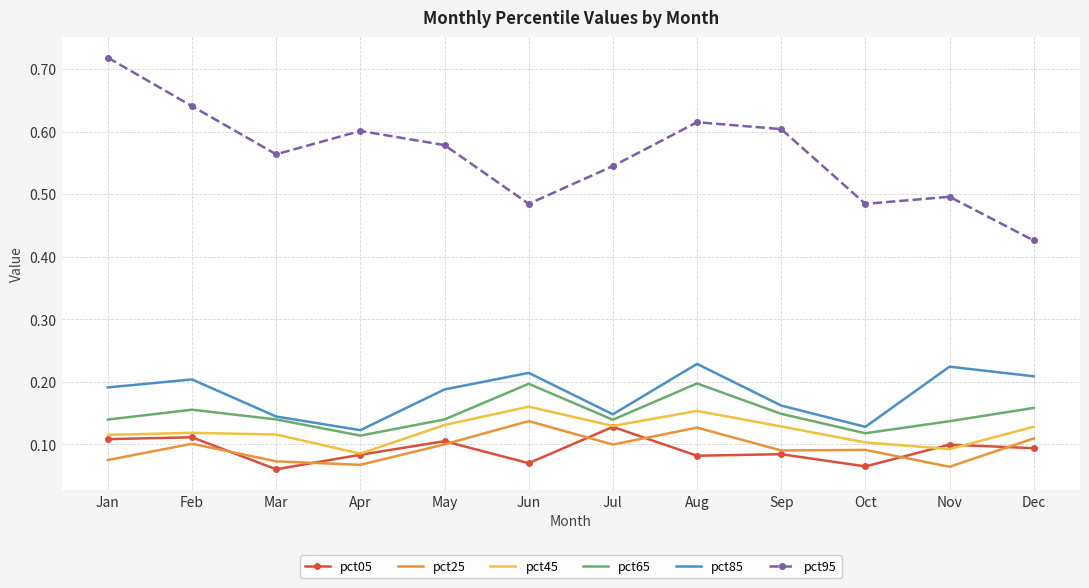

Which series has the widest spread of values?

pct95